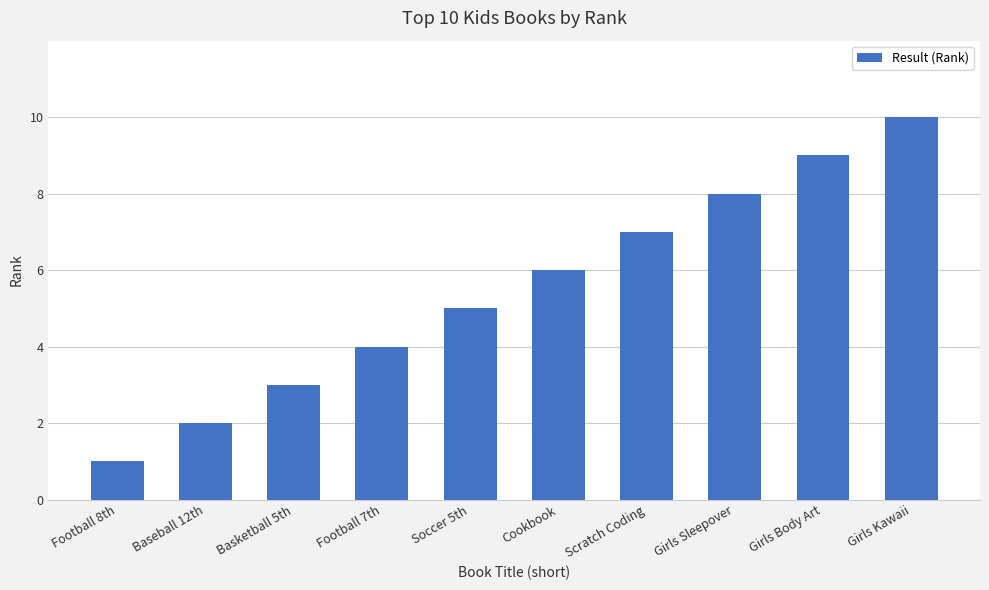

Reading right to left, transcribe all the data shown in this chart.

Girls Kawaii=10	Girls Body Art=9	Girls Sleepover=8	Scratch Coding=7	Cookbook=6	Soccer 5th=5	Football 7th=4	Basketball 5th=3	Baseball 12th=2	Football 8th=1